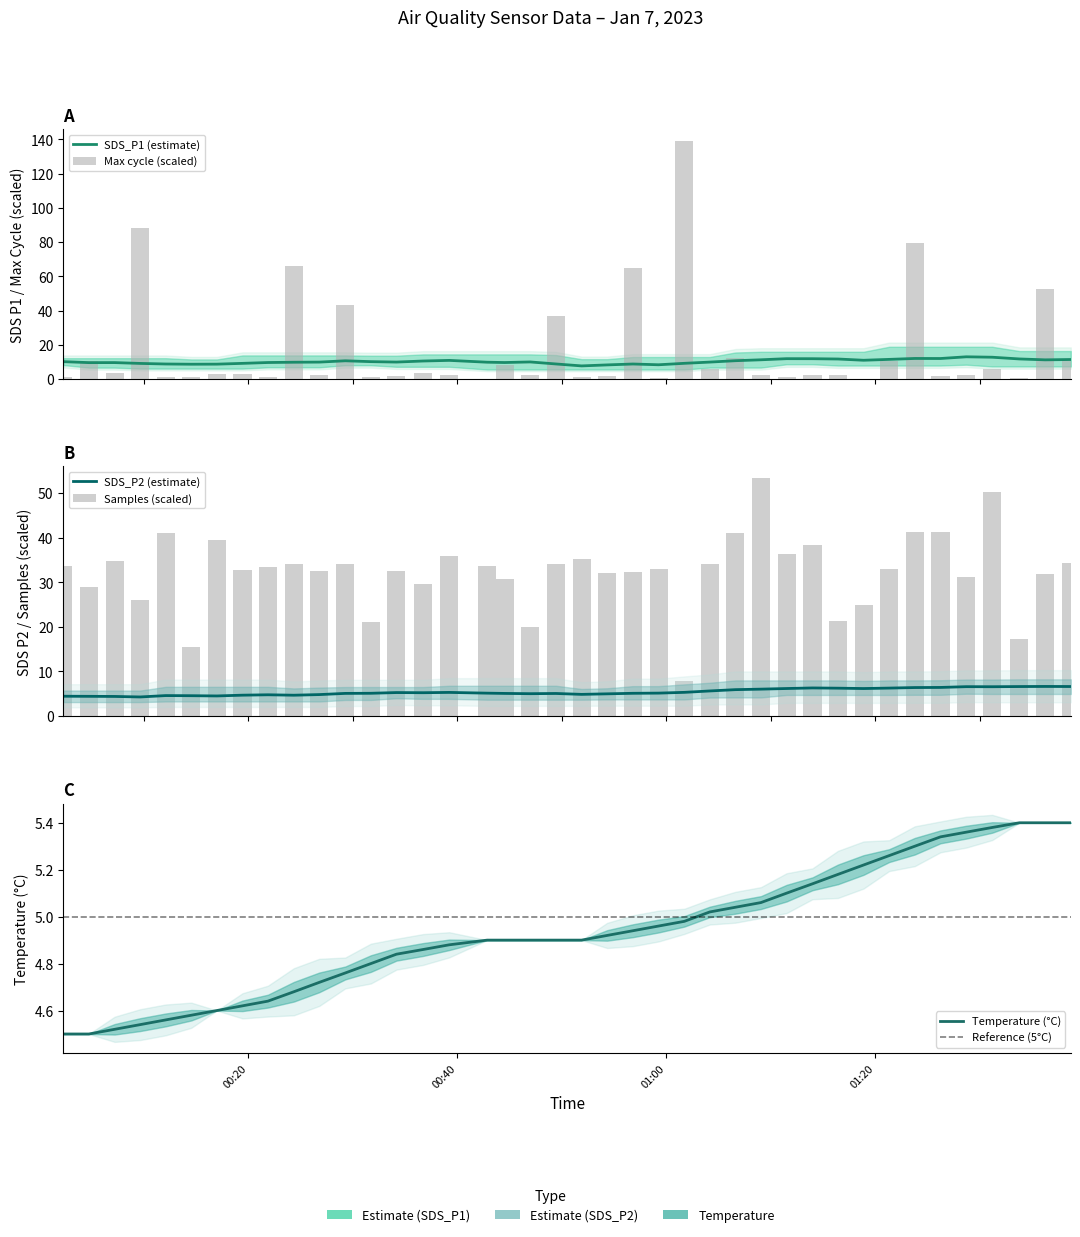

Which series has the largest total across all categories?

Samples